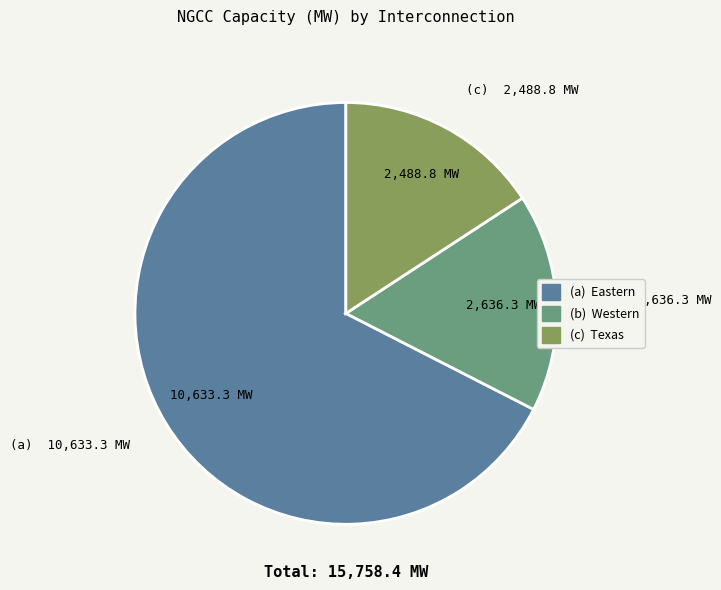

Is there any slice that represents more than half of the pie?

Yes